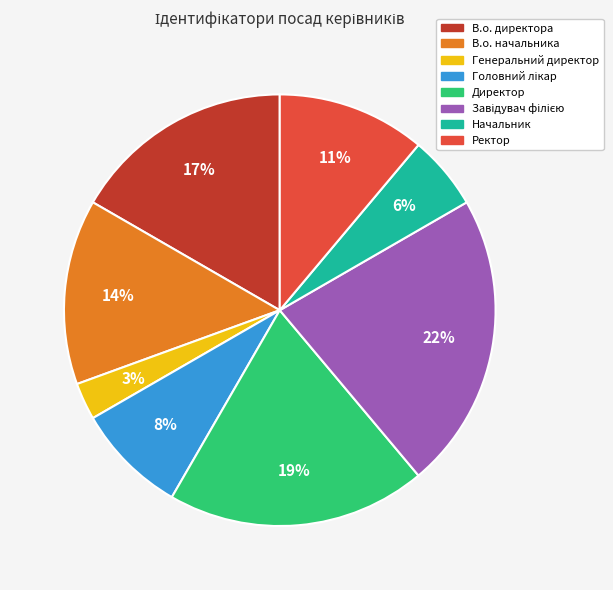

Which slice is the smallest?

Генеральний директор